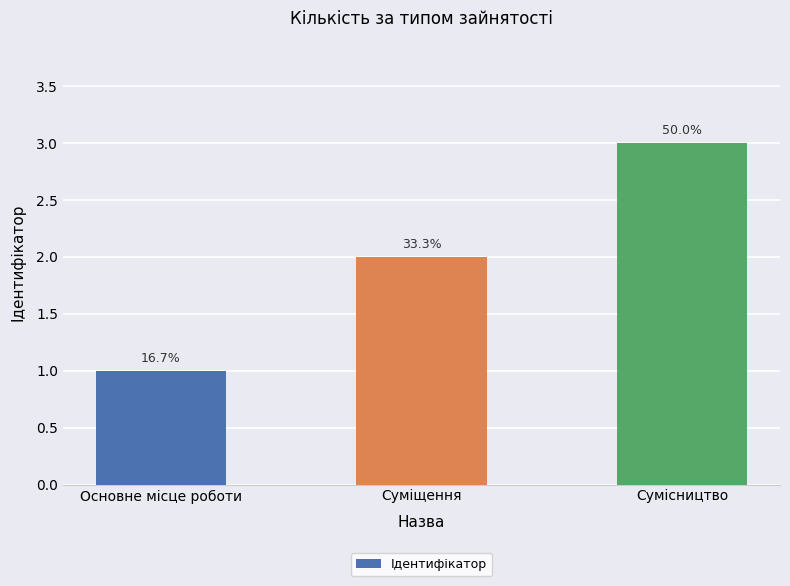

Reading right to left, extract all data points from this chart.

3	2	1